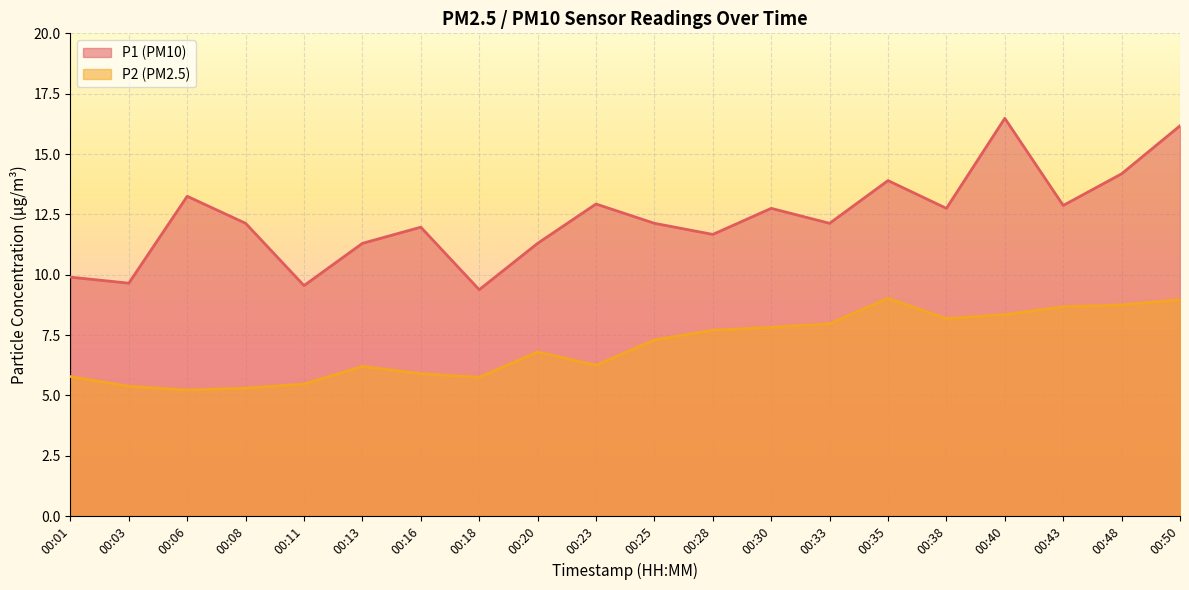

True or false: P2 and P1 intersect in this chart.

False